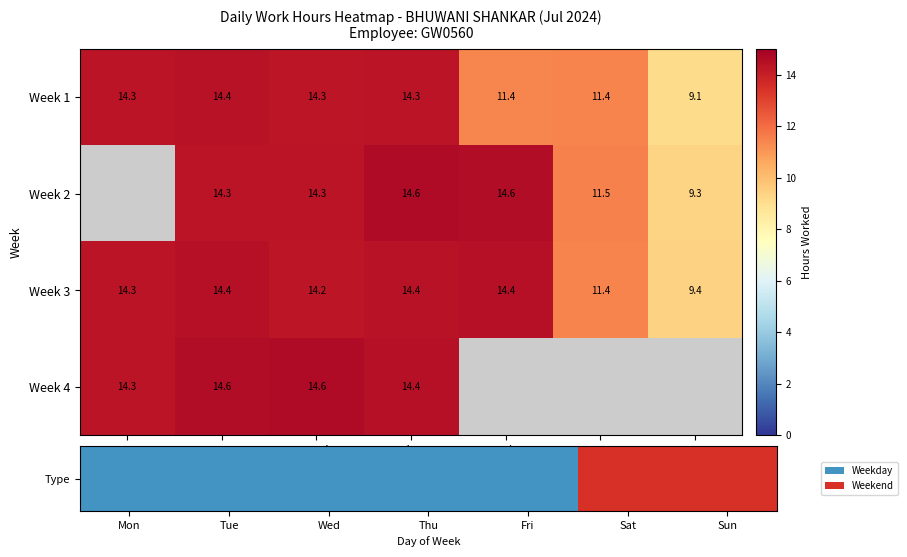

Count the number of categories in the chart.

7